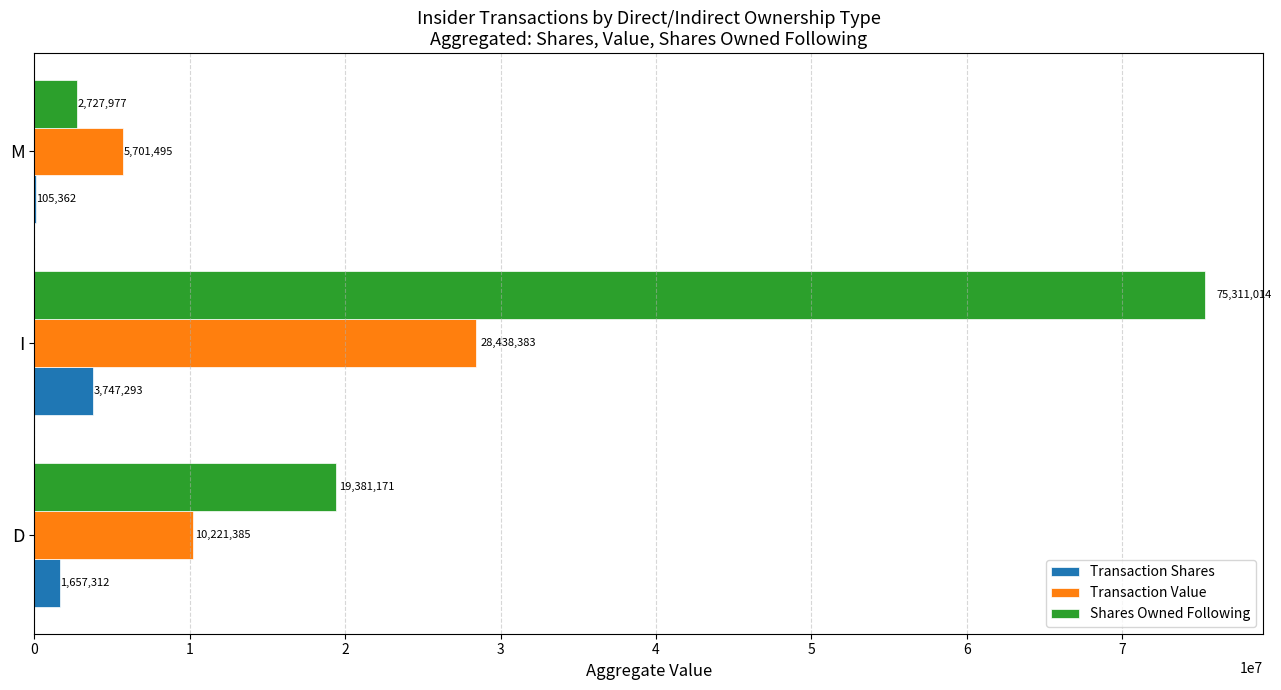

Is it true that Transaction Value equals 5701495 at M?

True